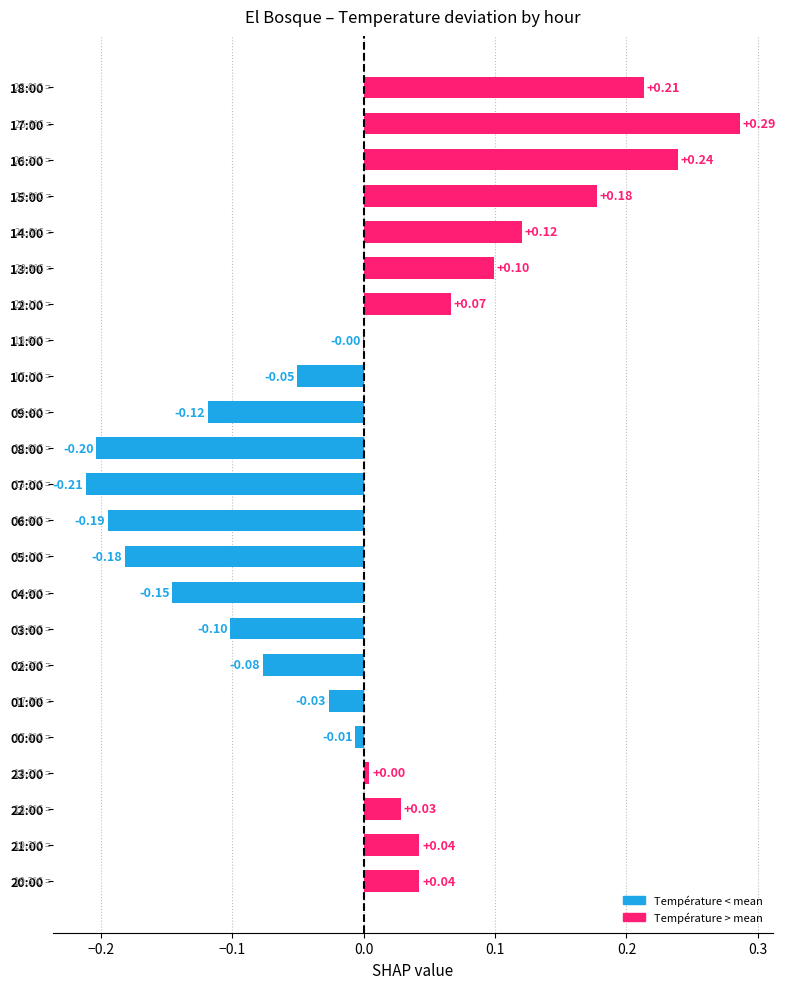

Between 09:00 and 08:00, which is larger?

09:00